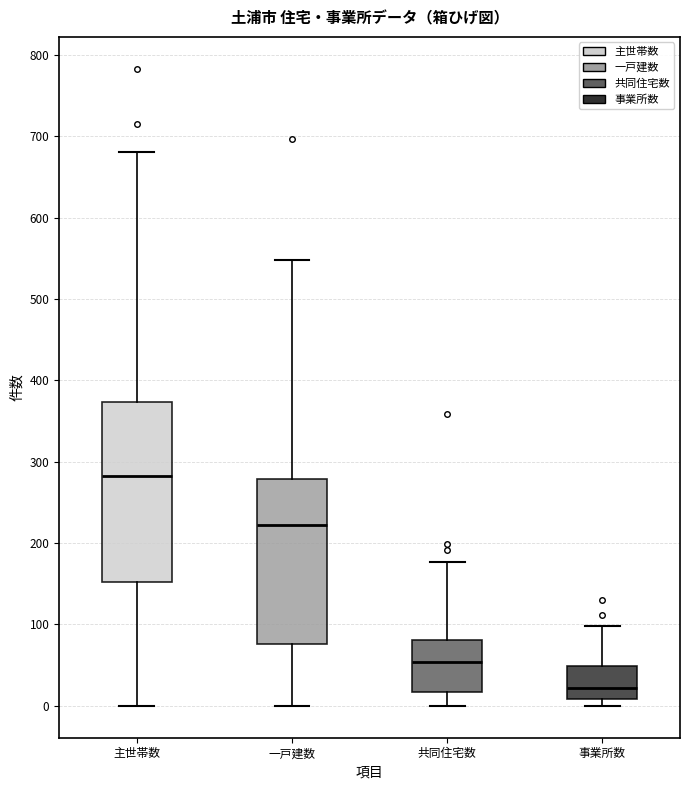

Which box has the highest median line?

主世帯数